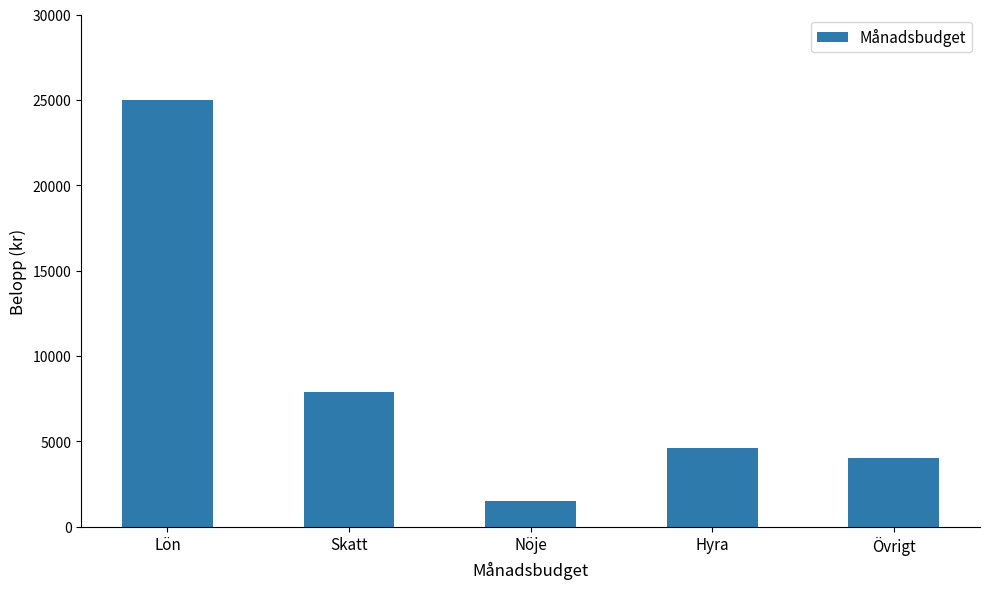

Reading right to left, extract all data points from this chart.

4000	4600	1500	7900	25000